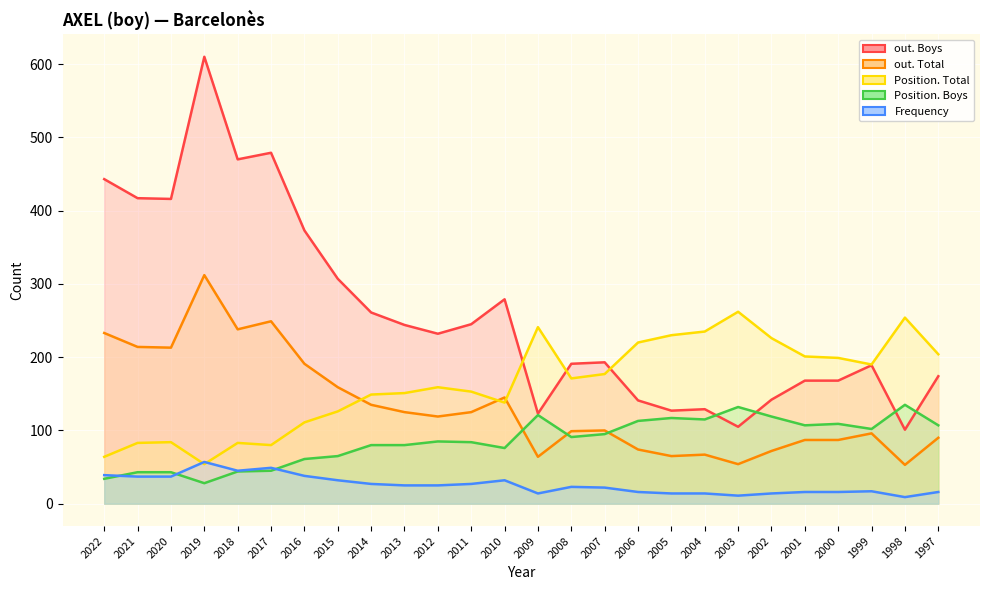

True or false: Position. Boys and Position. Total cross at least once.

False